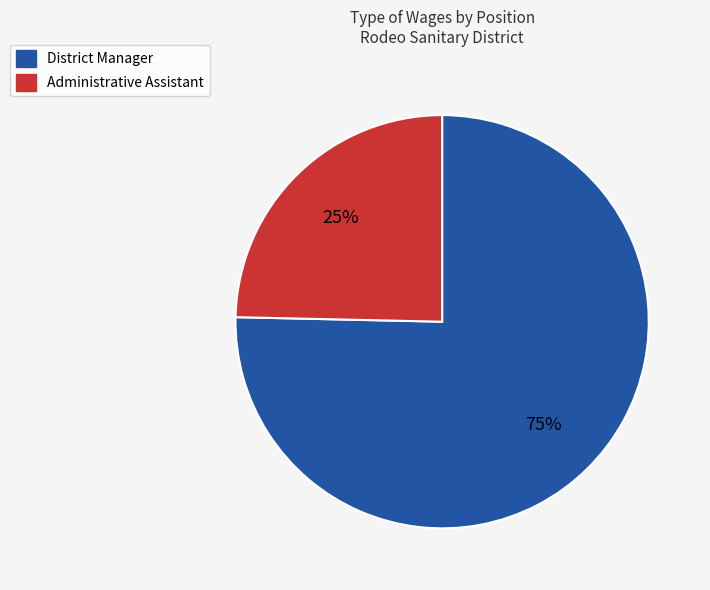

What is the largest slice in the pie chart?

District Manager